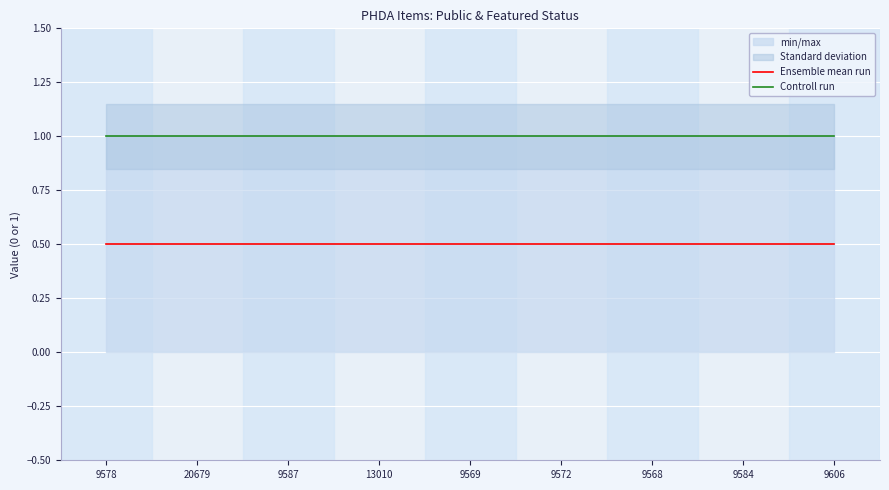

At which category does the chart reach its peak across all series?

9578